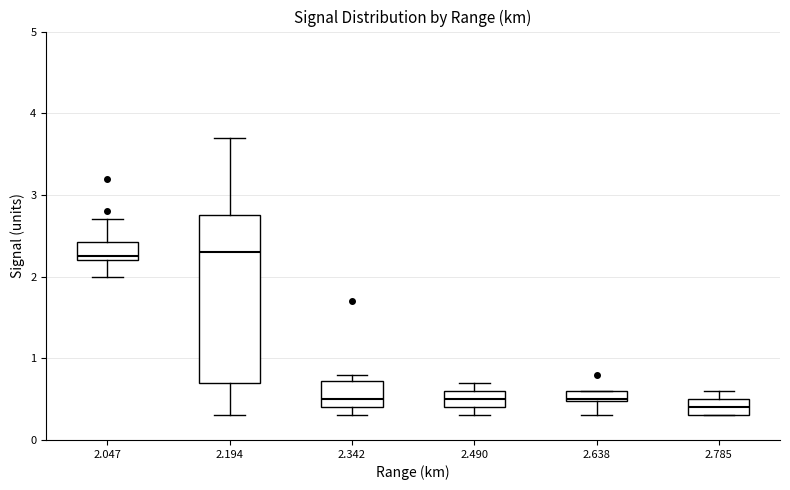

Comparing the boxes themselves (not the whiskers), which one is the tallest?

2.194